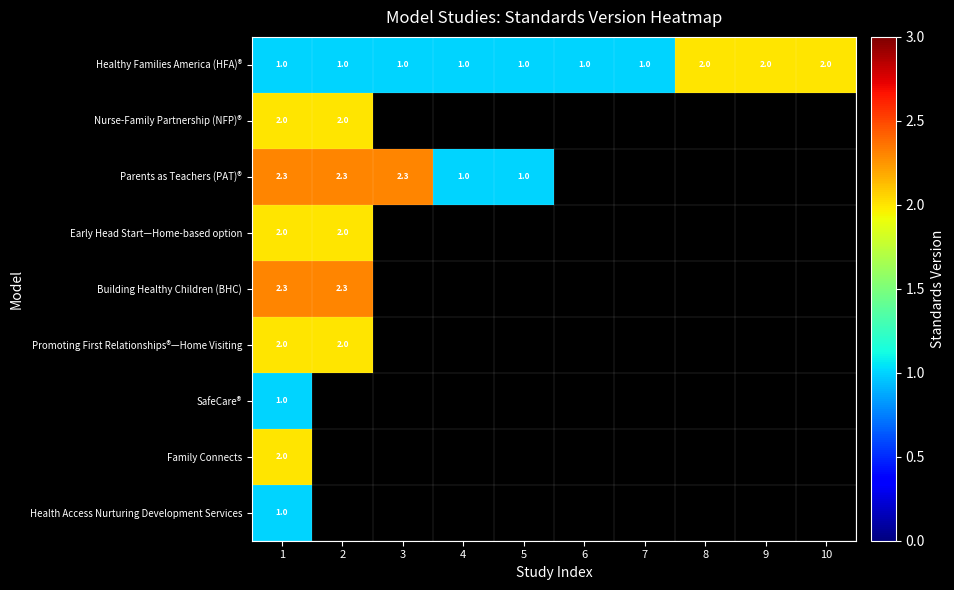

True or false: Parents as Teachers (PAT)® has a value of 2.3 at 2.

True